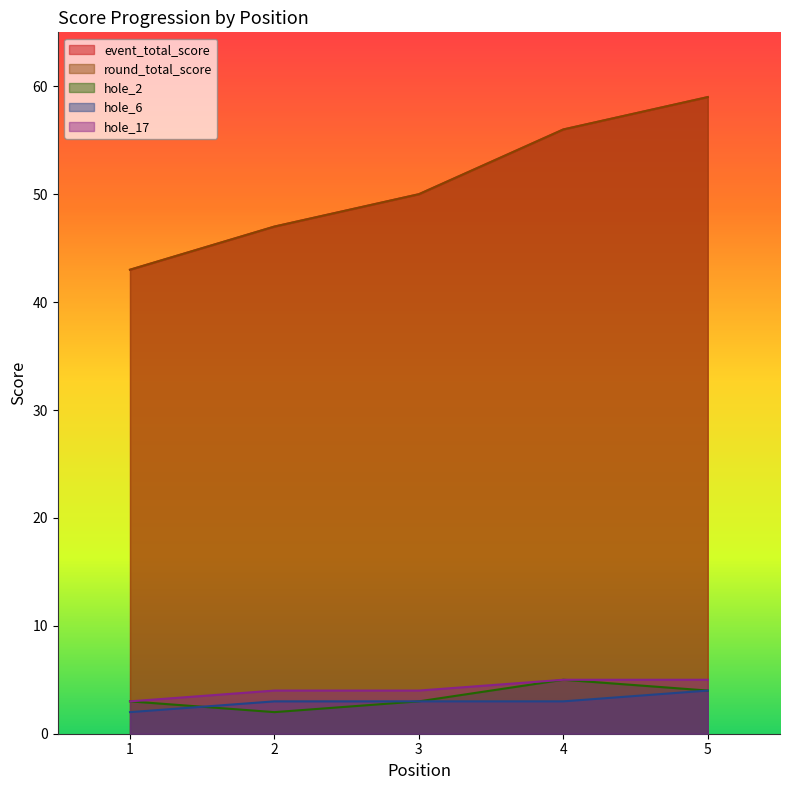

What is the sum of the hole_6 values at 3 and 5?

7